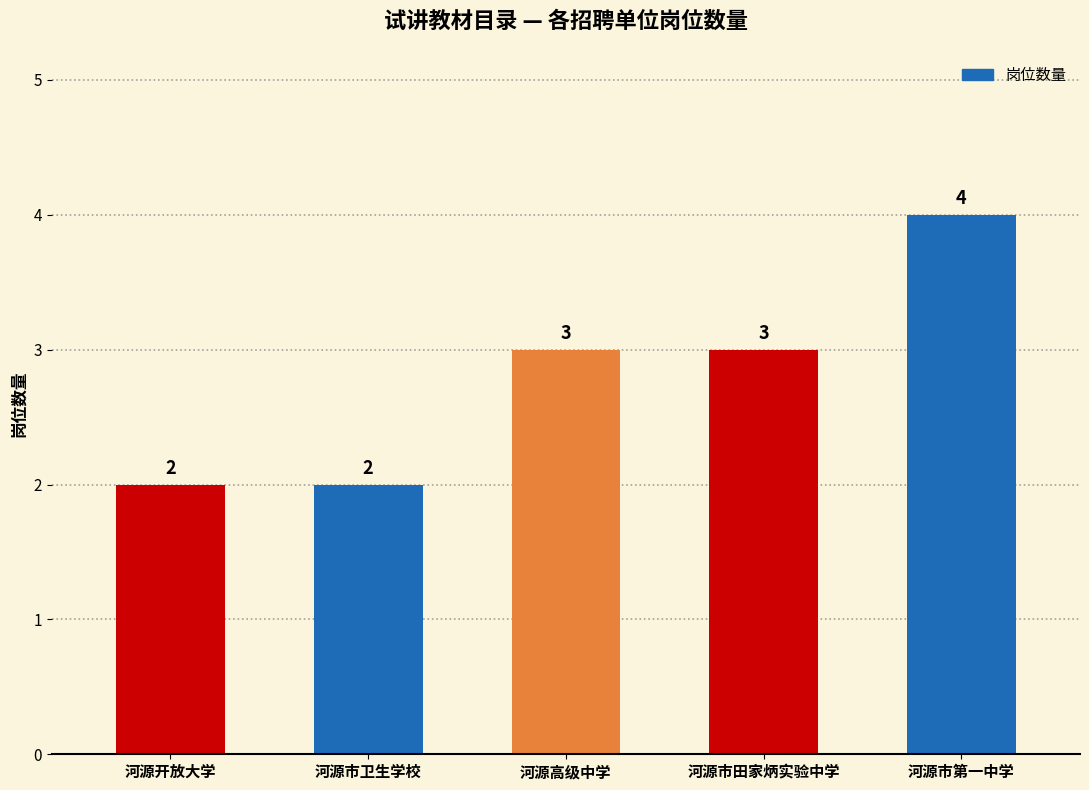

What is the difference between the second highest and second lowest values?

1